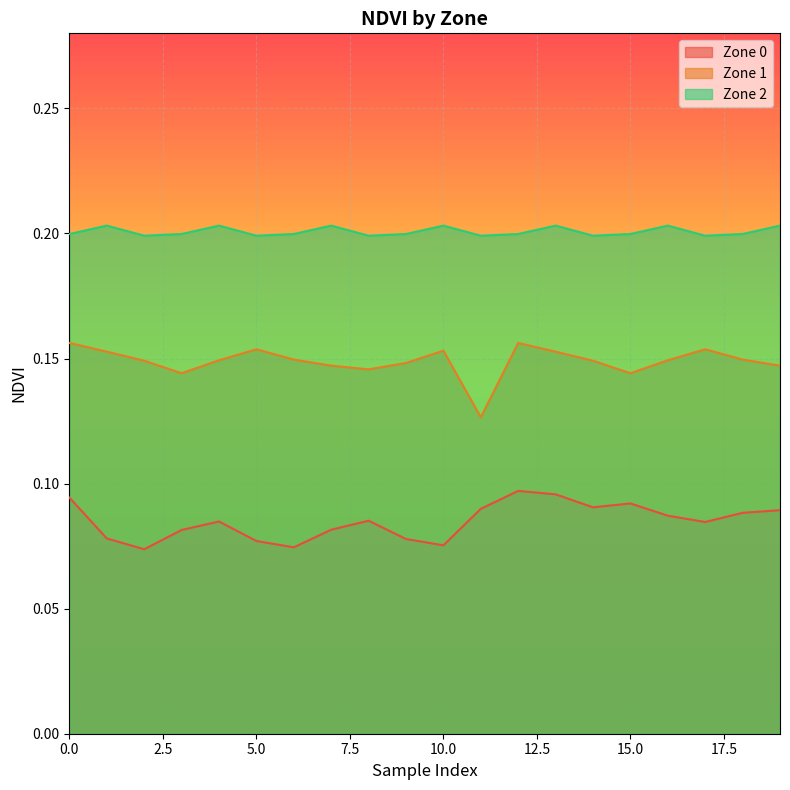

True or false: Zone 1 and Zone 2 intersect in this chart.

False